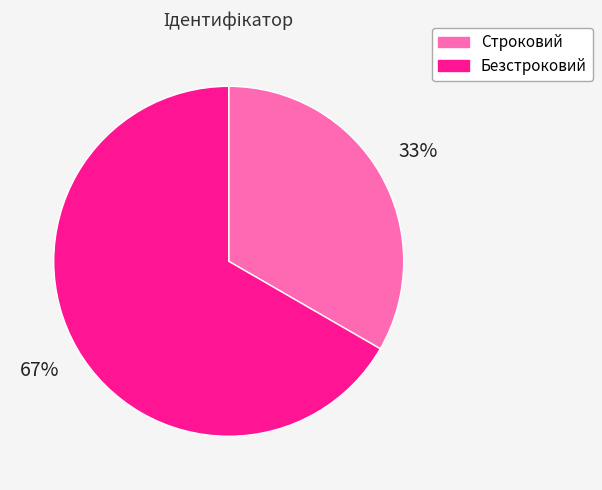

Which slice is the largest?

Безстроковий